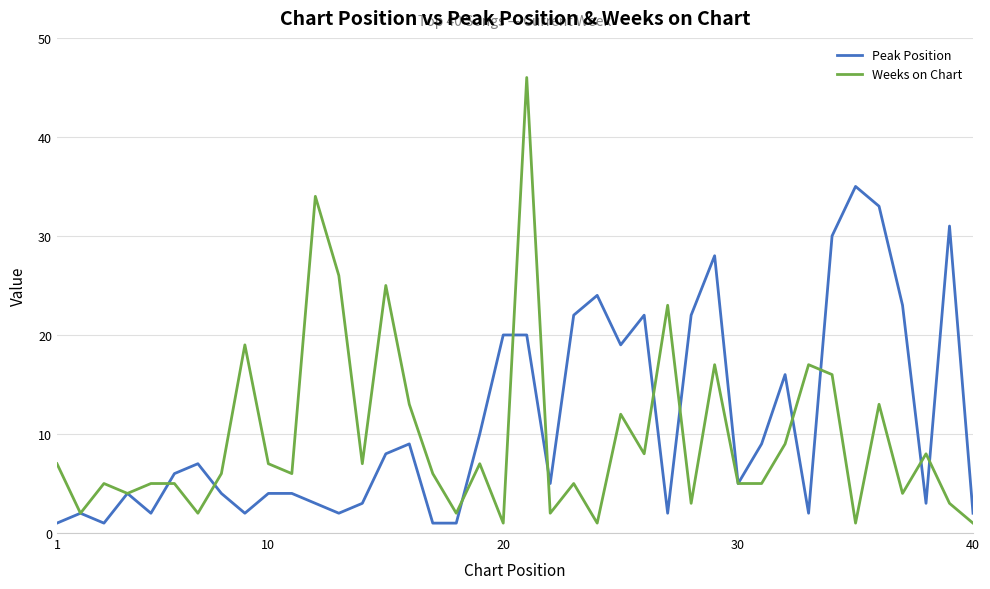

What is the maximum value for Weeks on Chart?

46